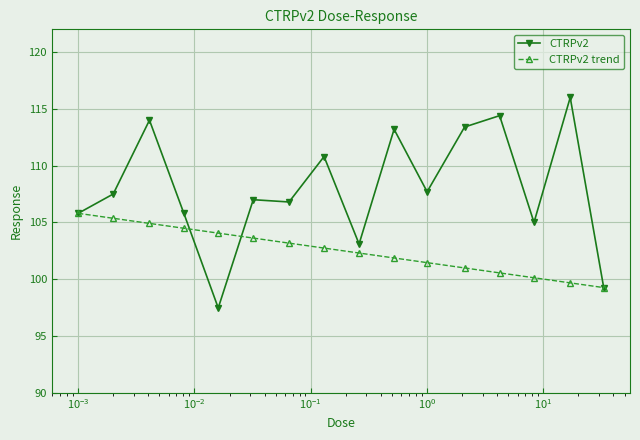

List the series in order of their peak value, highest first.

CTRPv2, CTRPv2 trend